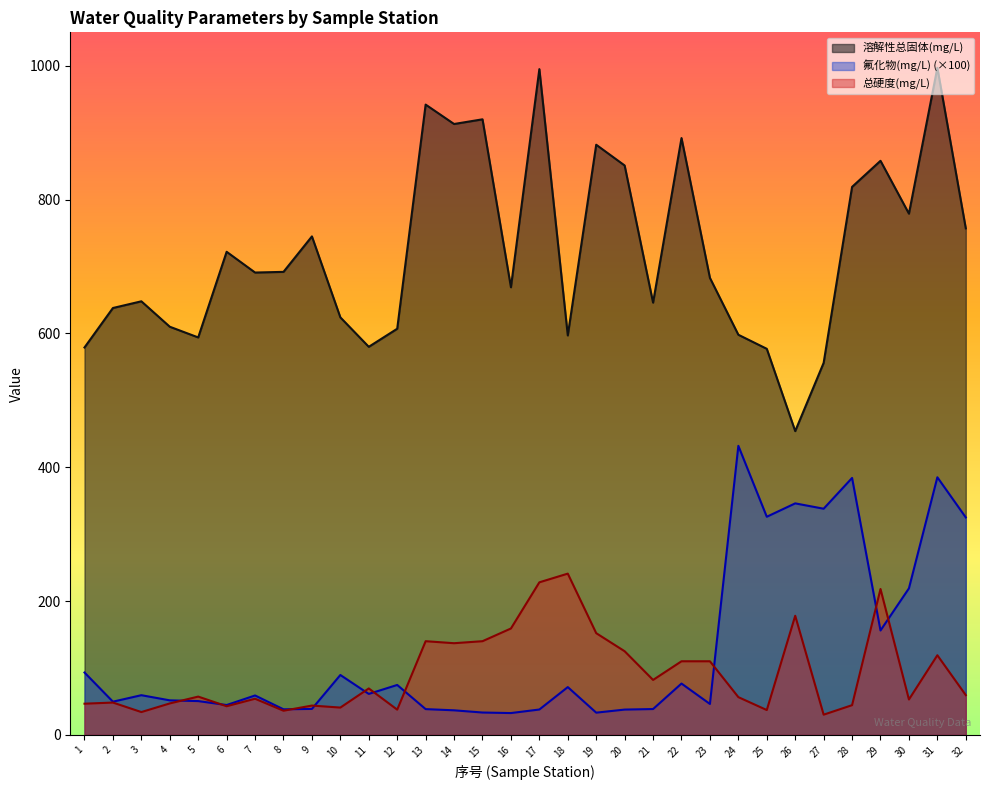

Which series has the largest range (max minus min)?

溶解性总固体(mg/L)